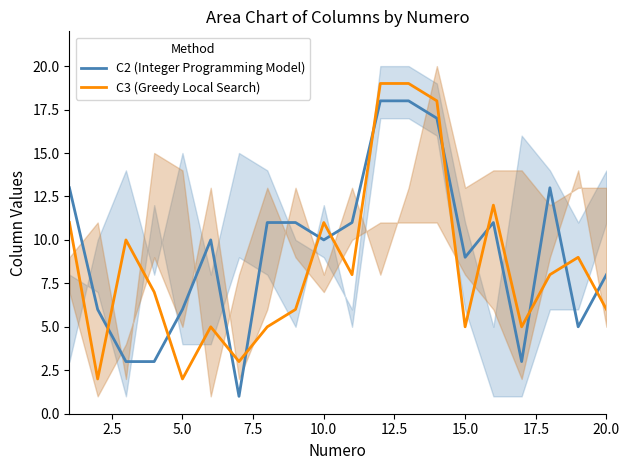

Does the chart display data point markers on the line(s)?

No